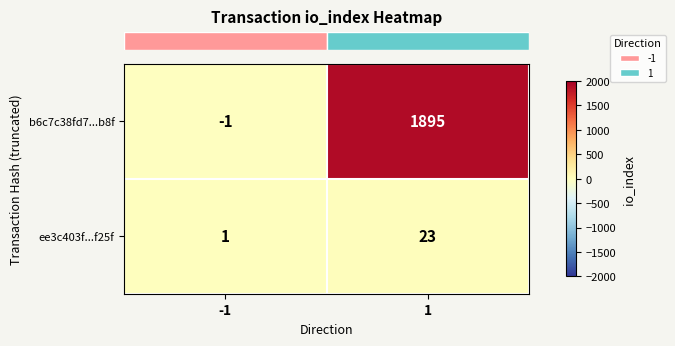

What is the average value of the ee3c403f...f25f series?

12